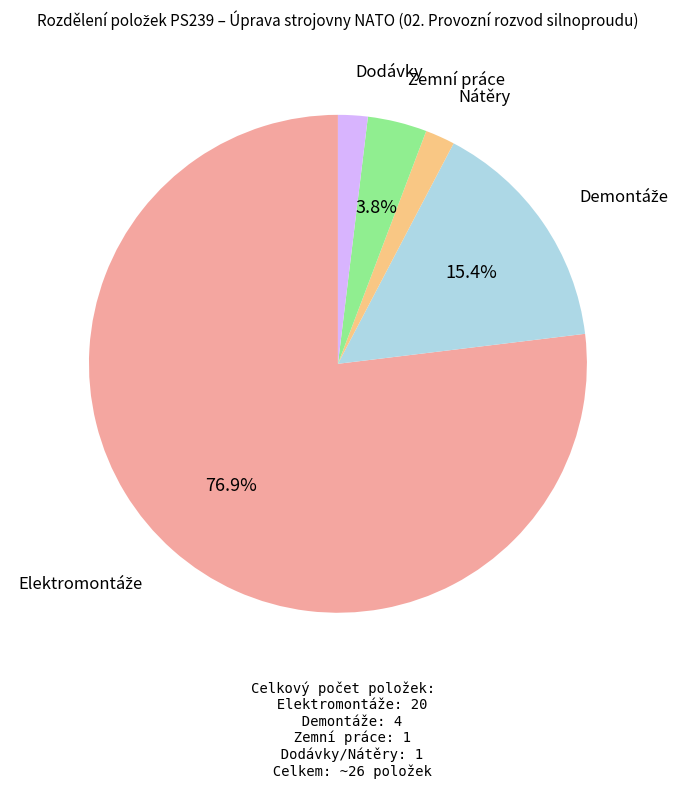

To the nearest percent, what is the difference between the largest and smallest slice percentages?

75%